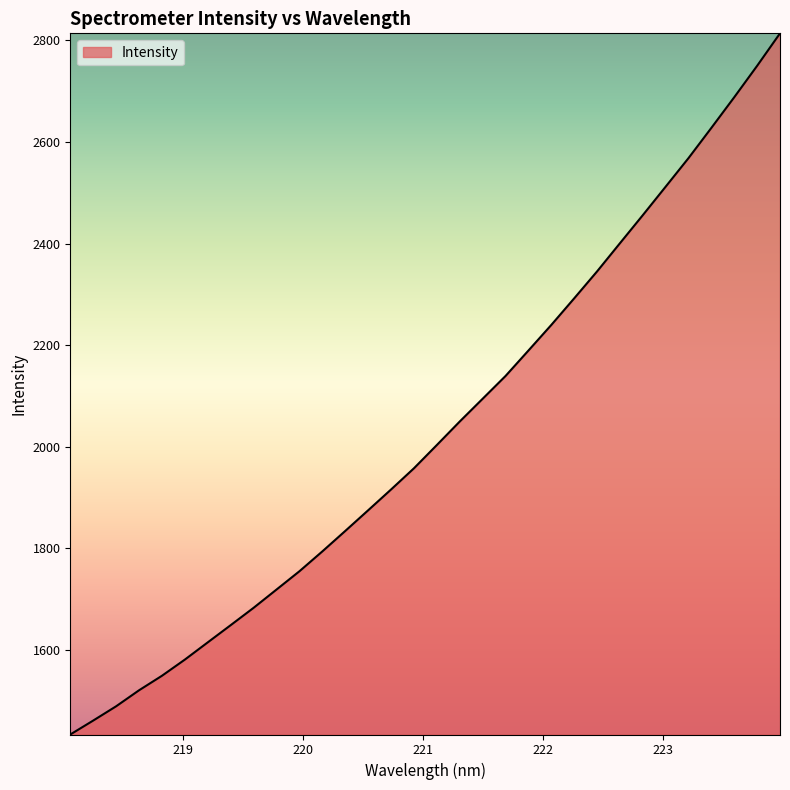

Reading left to right, transcribe all the data shown in this chart.

1433.7	1461.1	1489.2	1520.7	1549.3	1581.1	1615.1	1648.9	1683.1	1719.0	1755.0	1794.1	1834.3	1875.0	1916.0	1957.7	2003.5	2049.7	2094.5	2139.3	2189.4	2239.8	2292.2	2345.2	2400.7	2456.0	2512.1	2568.4	2627.9	2688.2	2750.0	2814.0